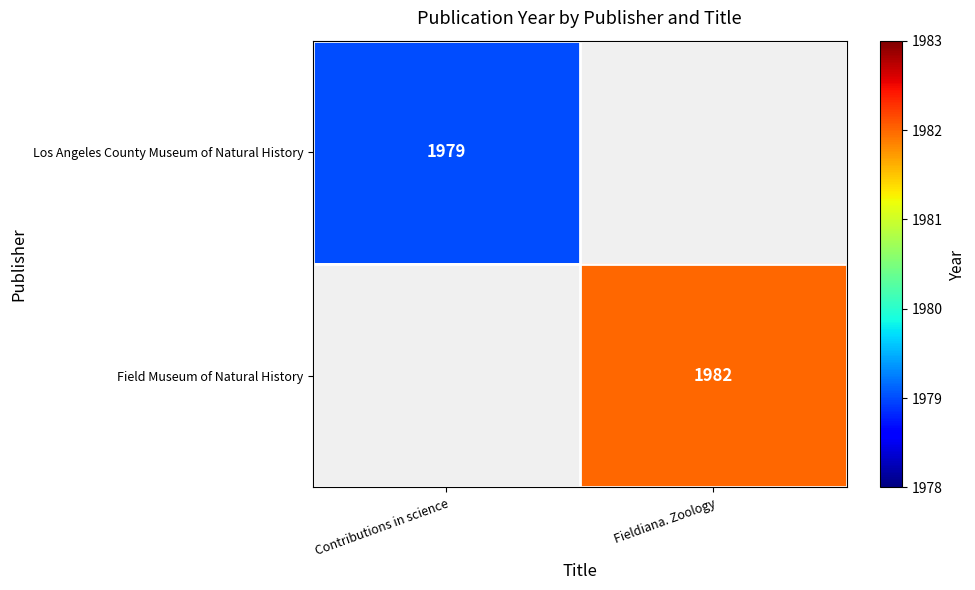

What is the minimum value for Los Angeles County Museum of Natural History?

1979.0